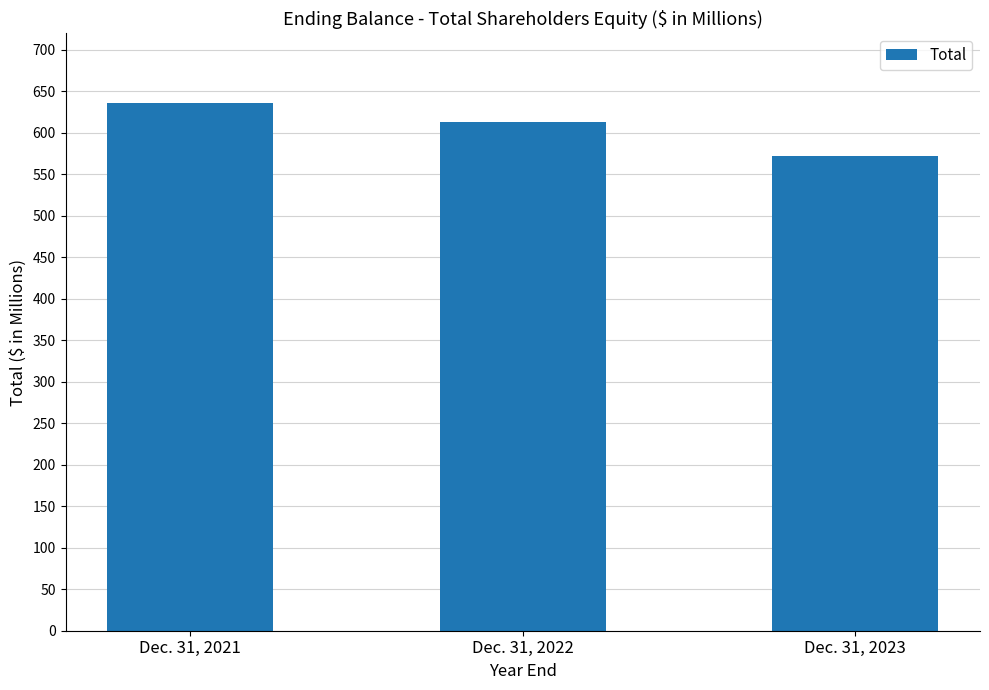

Which category has the highest value across all series?

Dec. 31, 2021